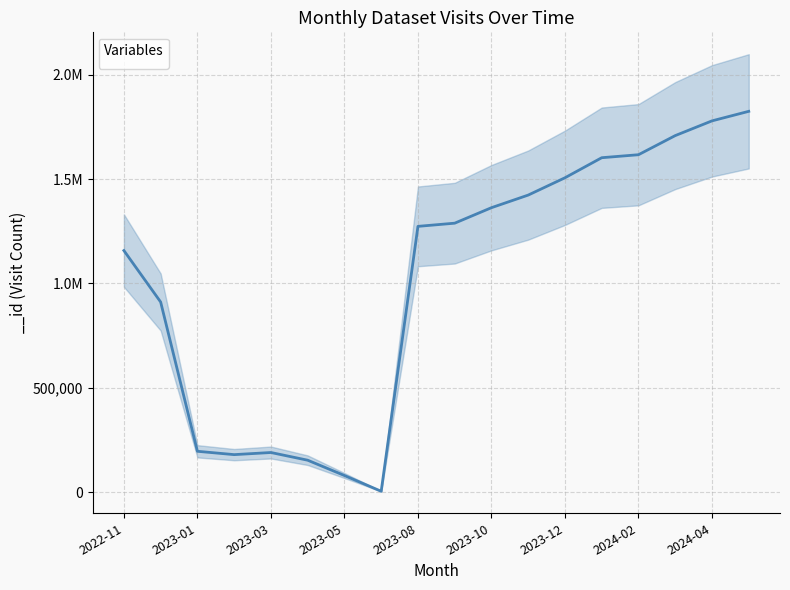

Reading left to right, list all the values displayed in this chart.

2022-11=1157424	2022-12=910932	2023-01=196111	2023-02=180104	2023-03=190250	2023-04=153402	2023-05=80085	2023-07=4655	2023-08=1273249	2023-09=1288515	2023-10=1362709	2023-11=1423085	2023-12=1505972	2024-01=1602020	2024-02=1616346	2024-03=1707915	2024-04=1778482	2024-05=1824134